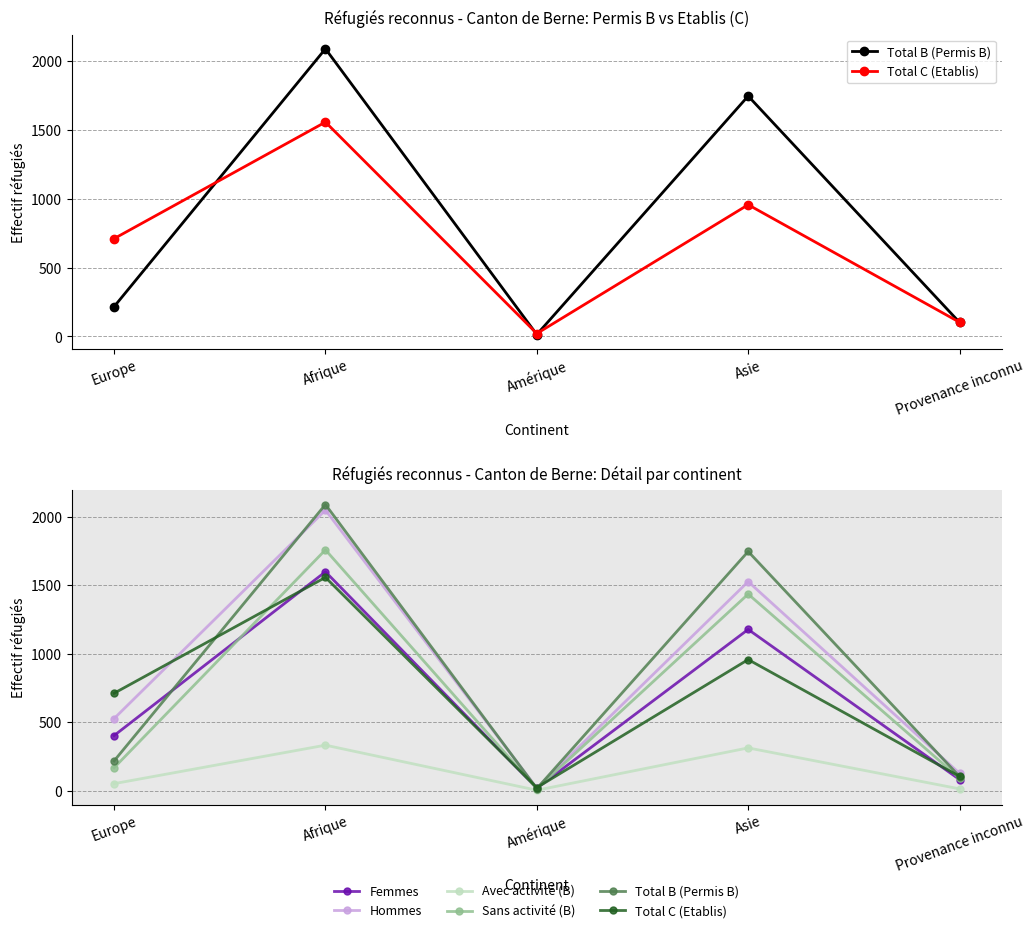

What is the difference between the second highest and second lowest values in the Sans activité (B) series?

1344